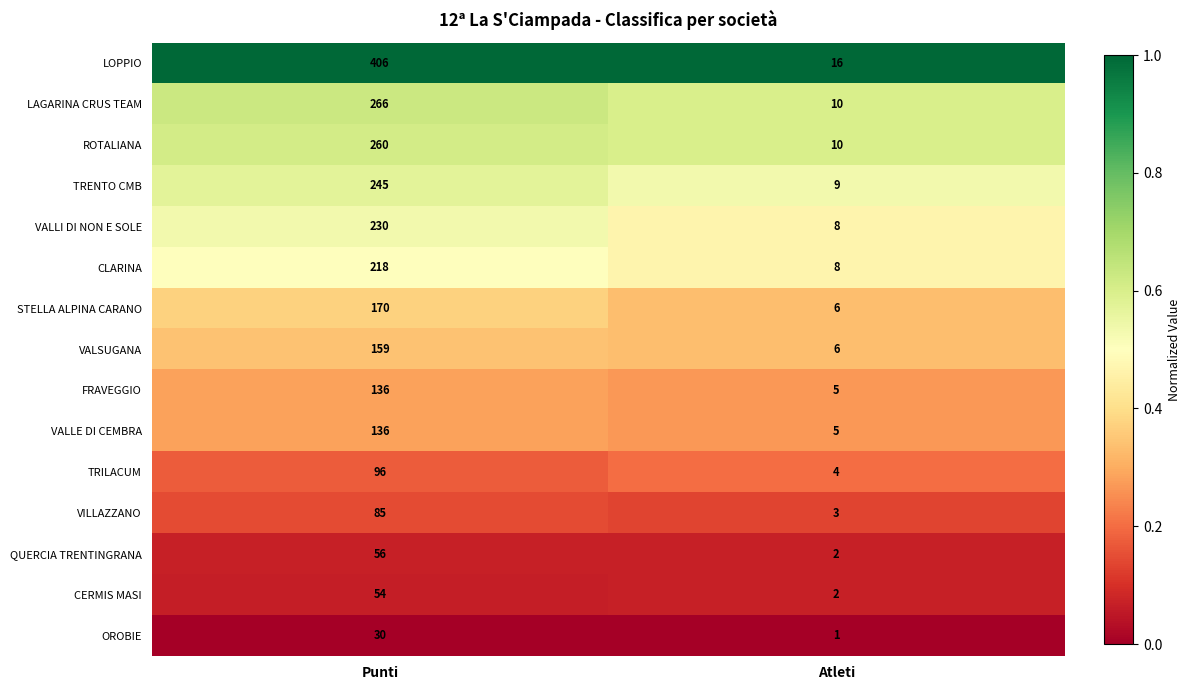

The value of OROBIE at Atleti is 2. True or false?

False